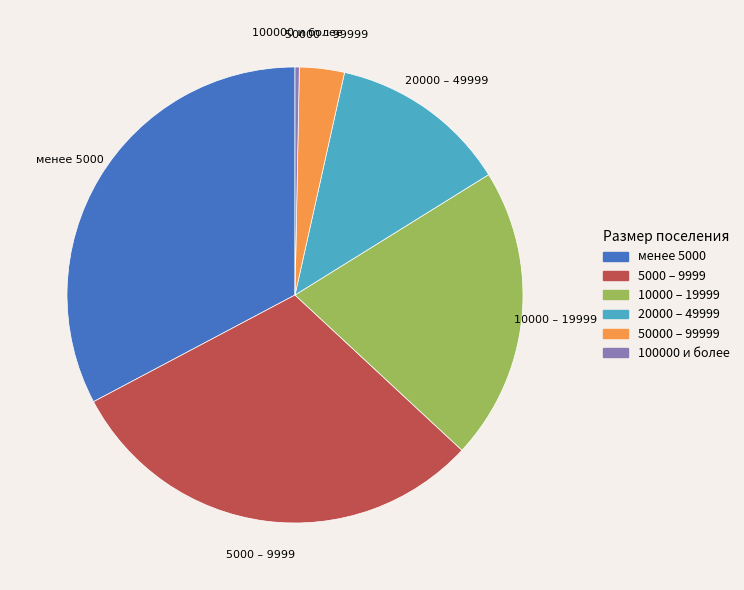

True or false: 10000 – 19999 accounts for 21% of the total.

True